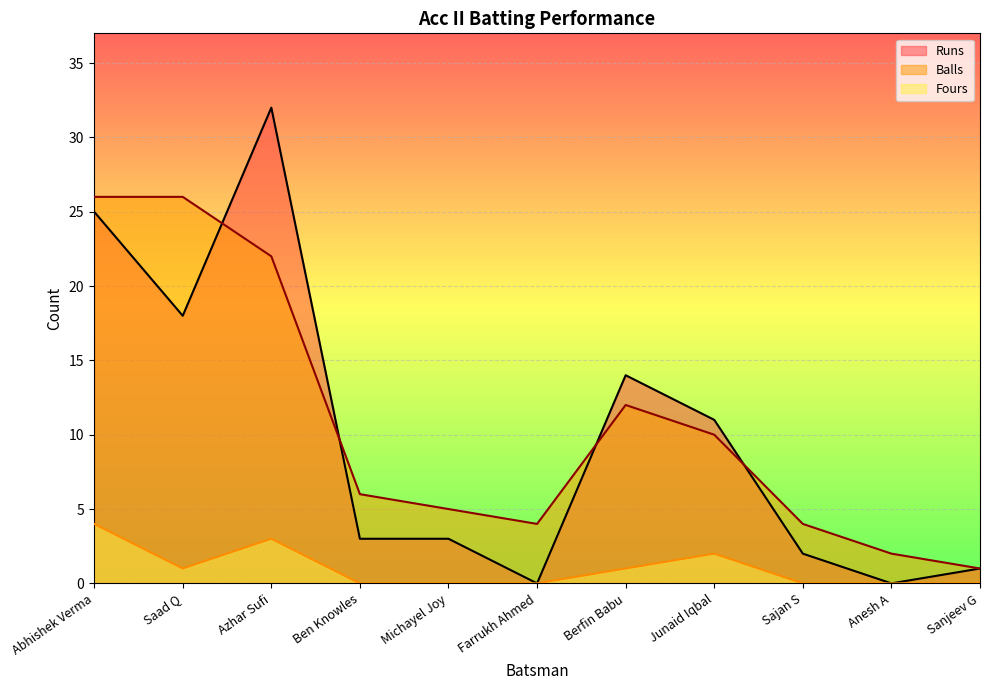

Does the chart display data point markers on the line(s)?

No